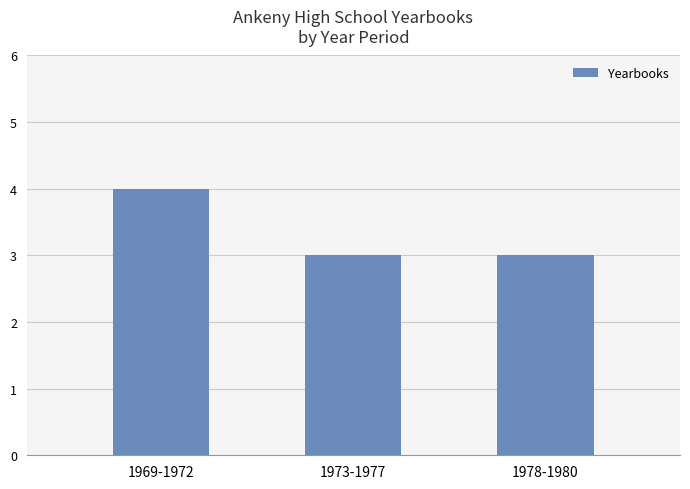

Which label corresponds to the largest value in the chart?

1969-1972